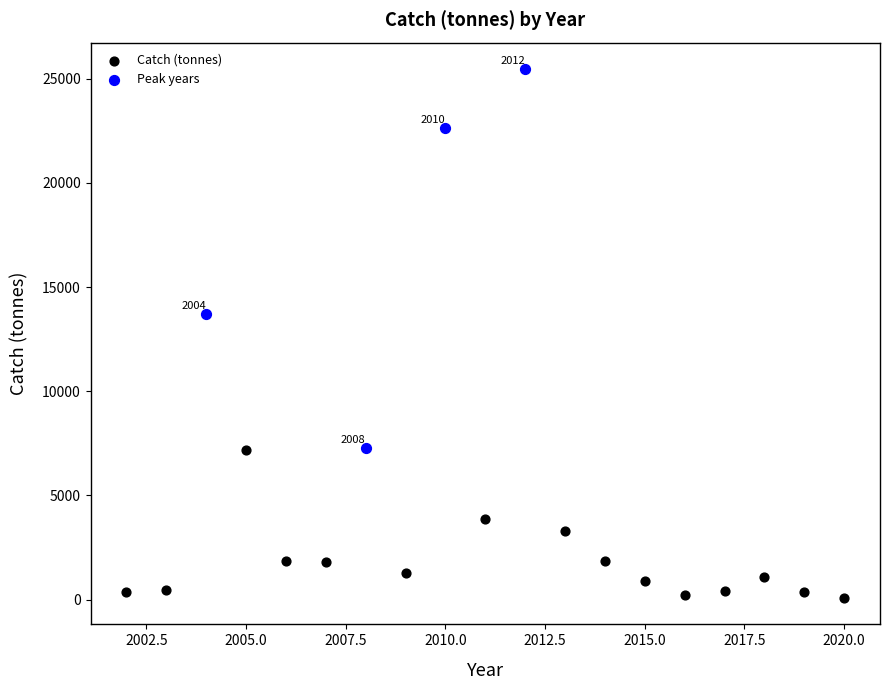

Which series has the widest spread of Y values?

Peak years